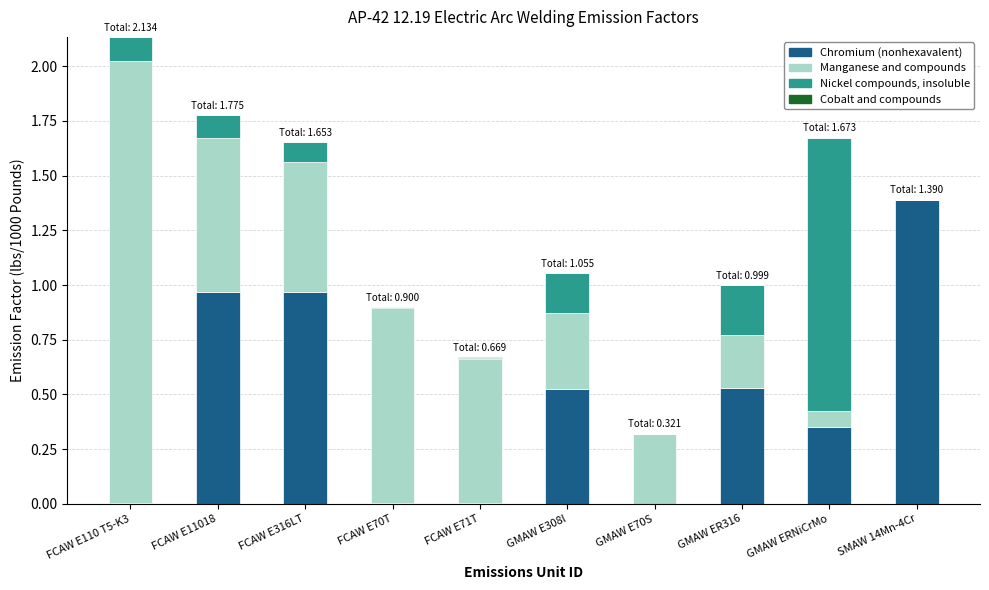

What is the total value across all series at FCAW E316LT?

1.7